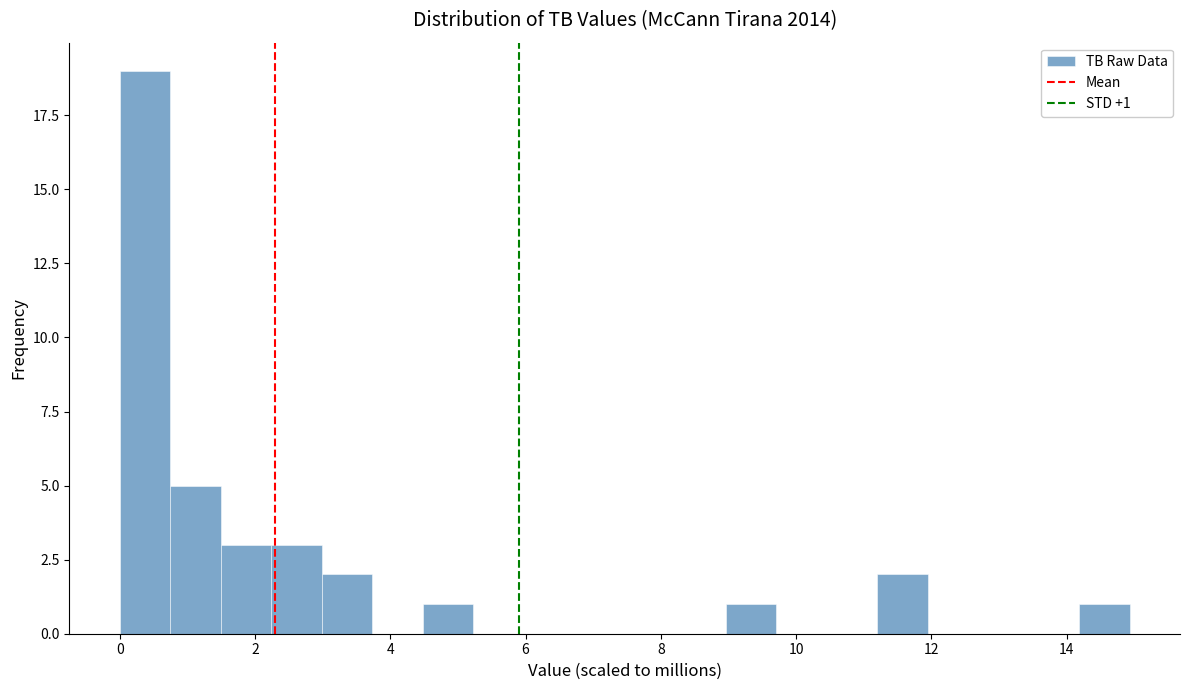

Read against the x-axis, roughly where is the centre of the tallest bar?

0.4